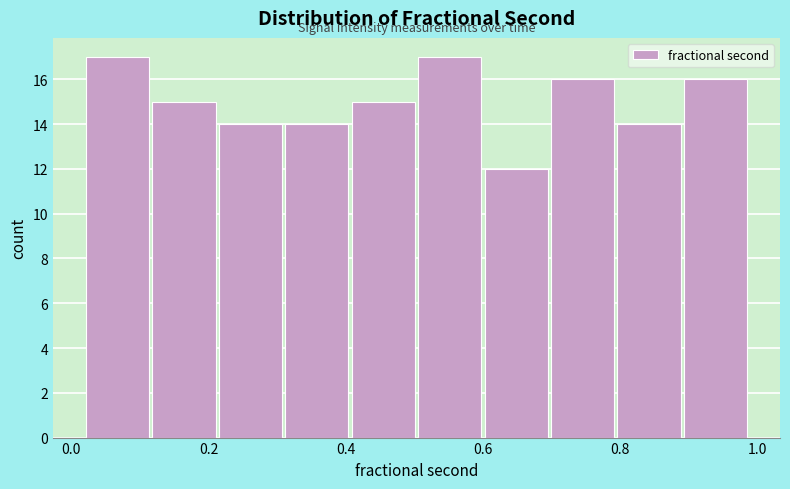

What is the height of the bar covering 0.70 to 0.80 on the x-axis? Neither the bar edges nor the heights are printed on the chart, so give them approximately, as read against the axes.

16